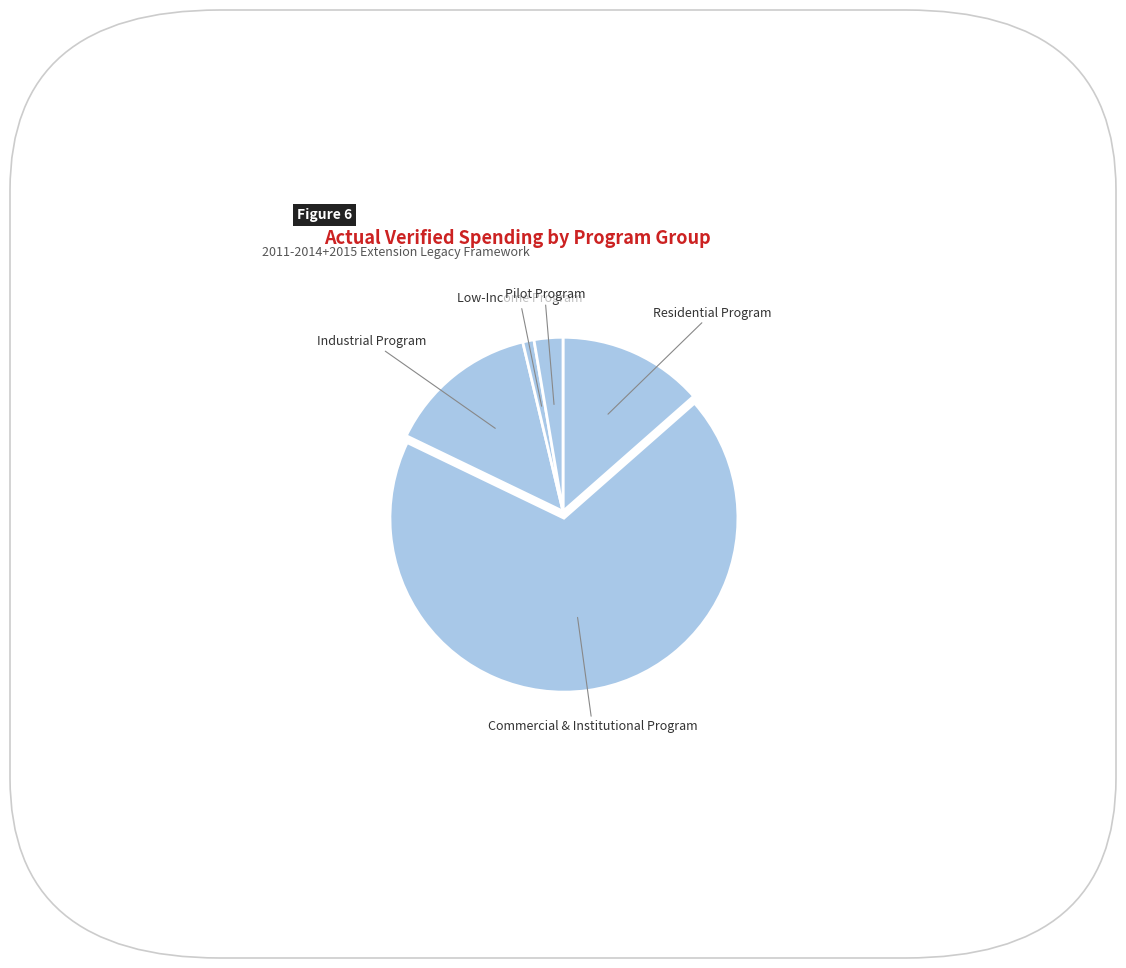

Count the number of slices in the pie.

5